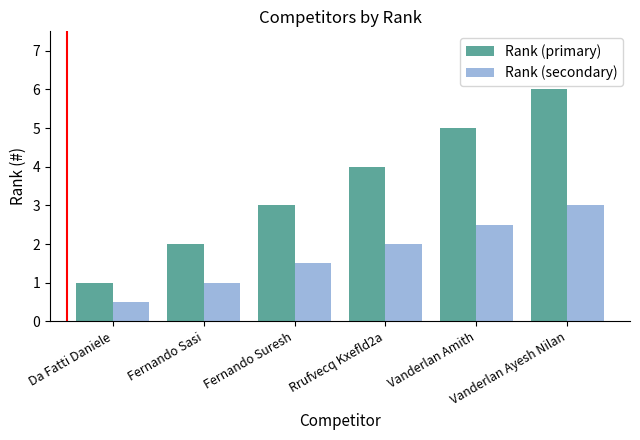

How many bars are there in each group?

2